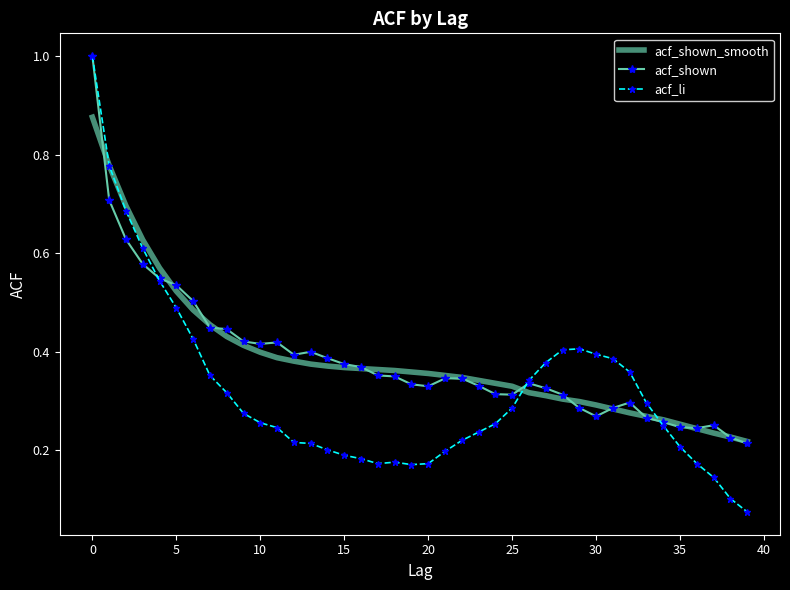

Which series has the largest range (max minus min)?

acf_li